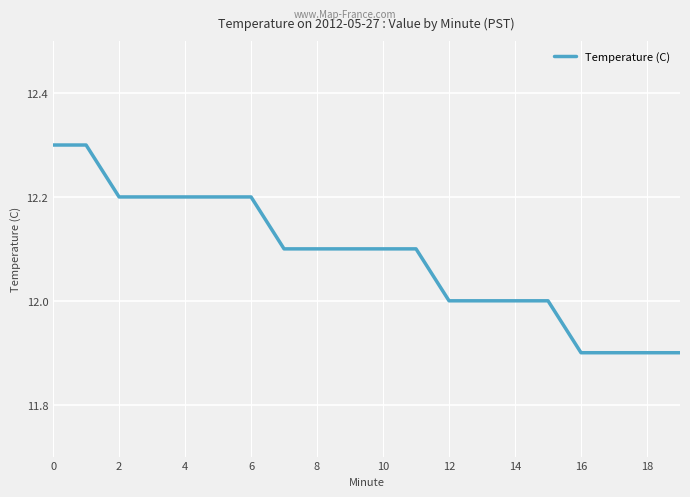

Count the values in the range 12 to 13.

16